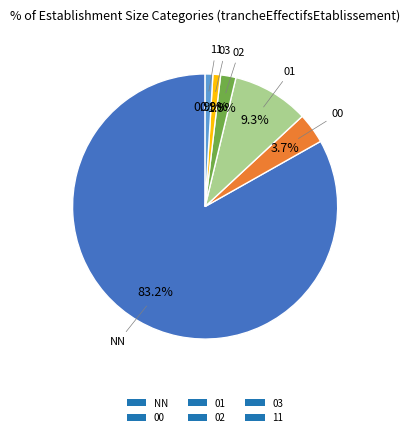

To the nearest percent, what percentage of the pie is 00?

4%